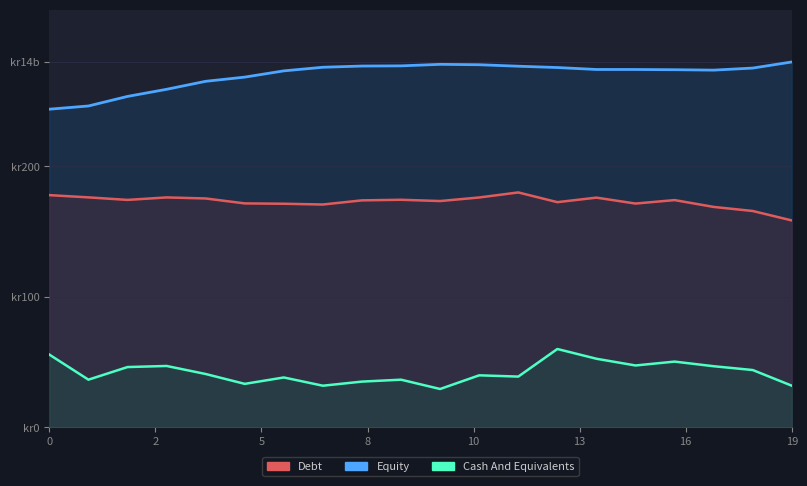

Does the chart have visible grid lines?

Yes